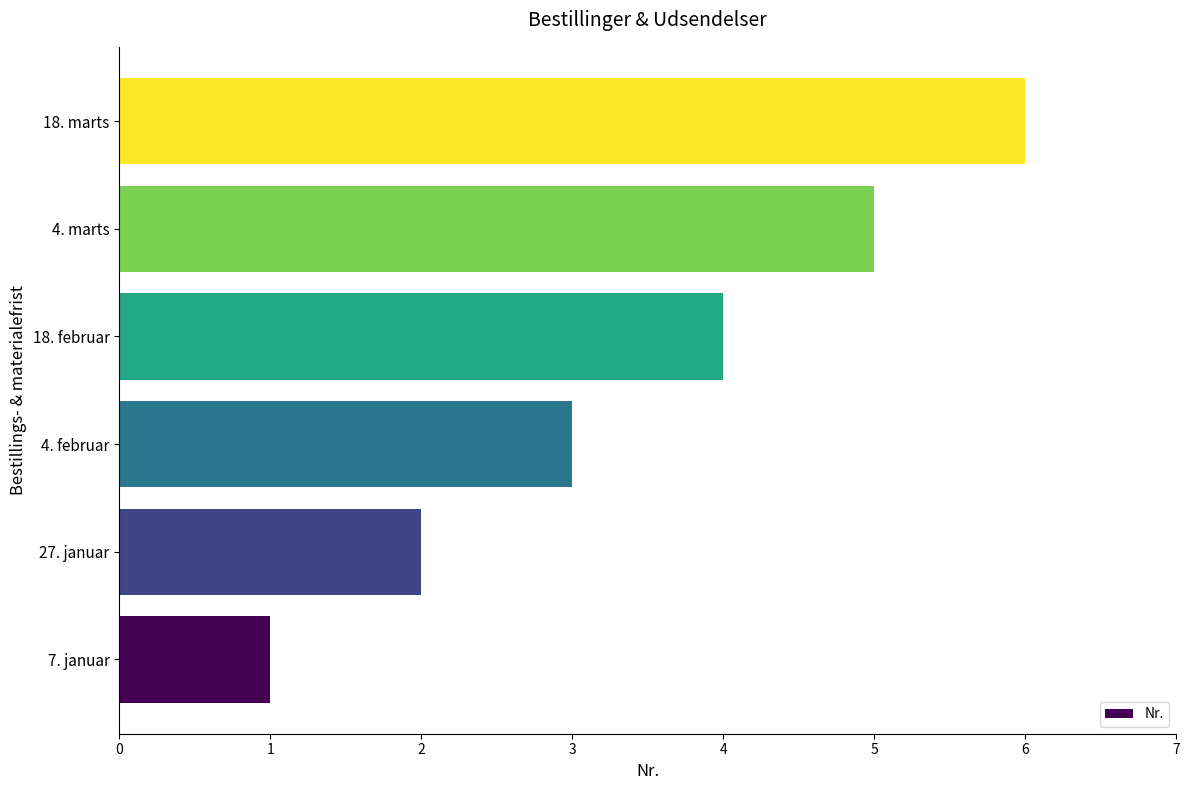

Between 4. marts and 7. januar, which is larger?

4. marts